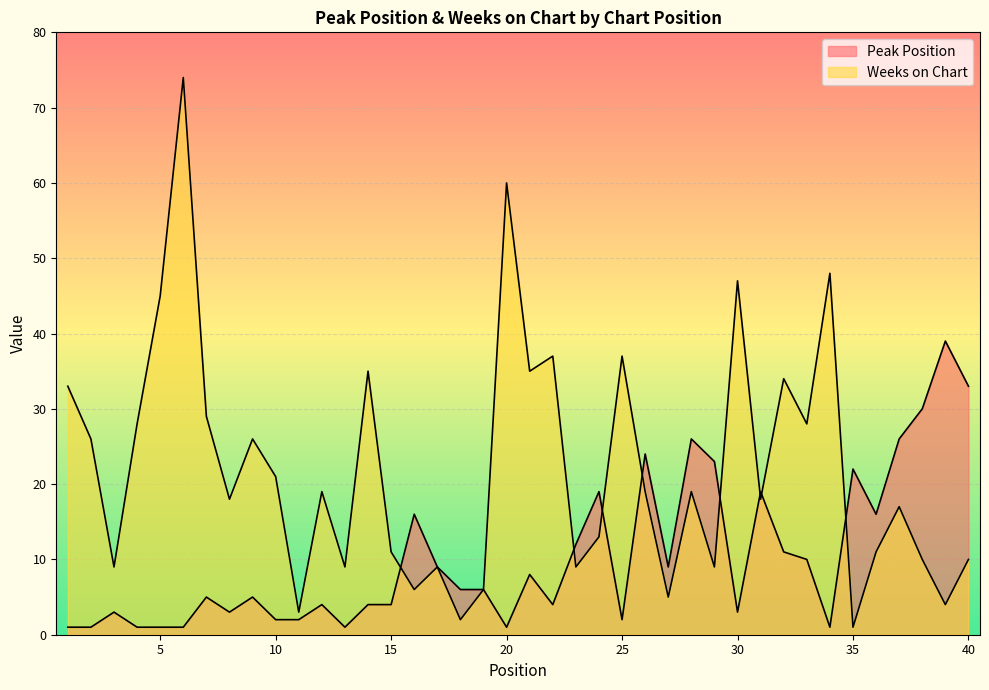

Which series has the widest spread of values?

Weeks on Chart